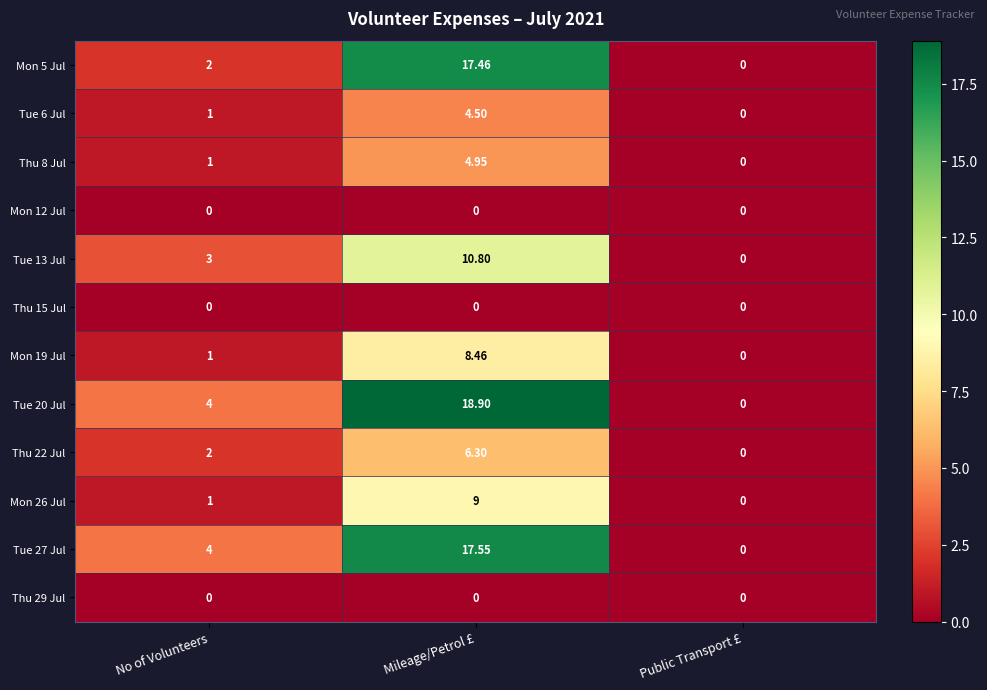

What is the total value across all series at Mileage/Petrol £?

97.9